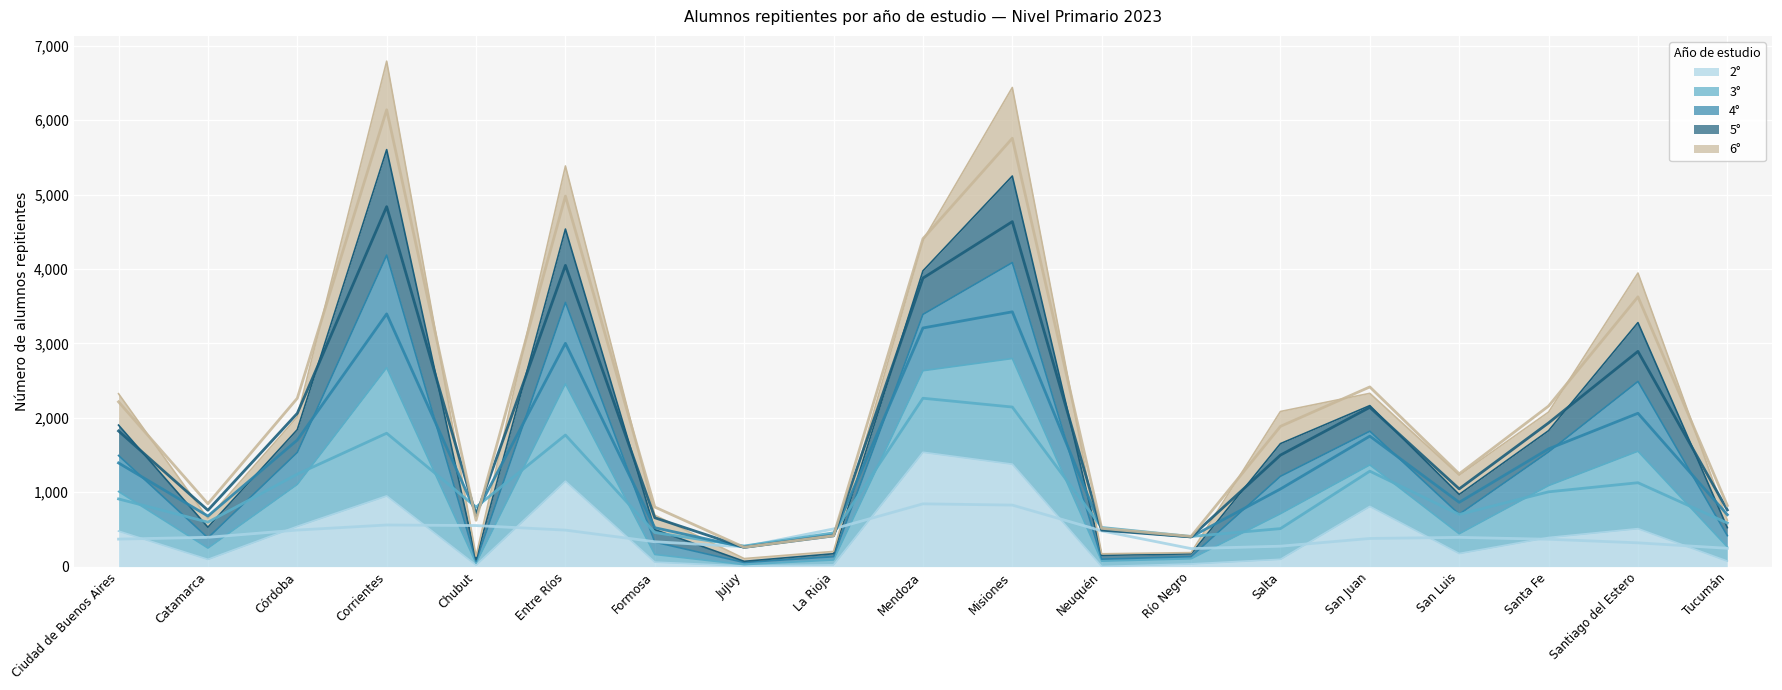

How many categories are shown in the chart?

19